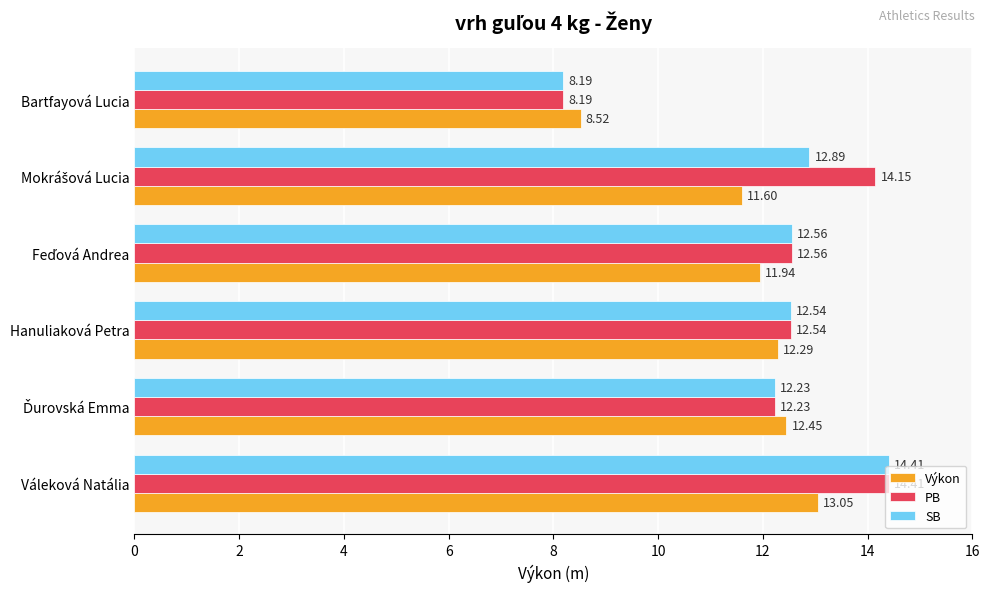

At which category does the chart reach its peak across all series?

Váleková Natália